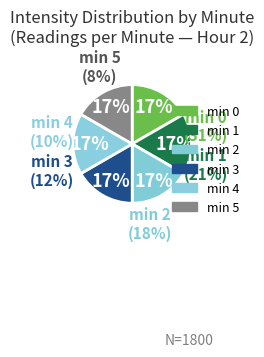

Count the number of slices in the pie.

6